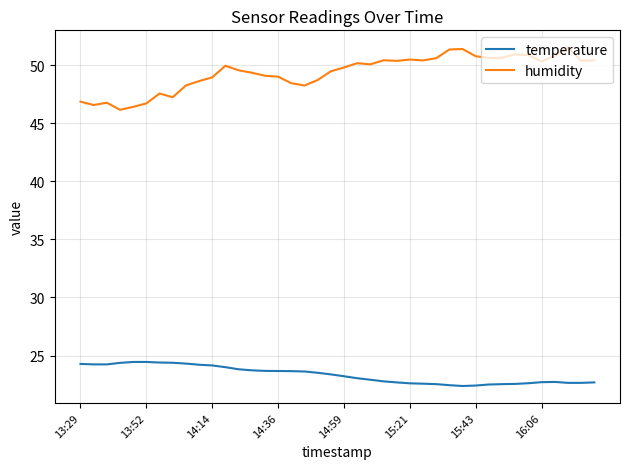

Which series has the widest spread of values?

humidity